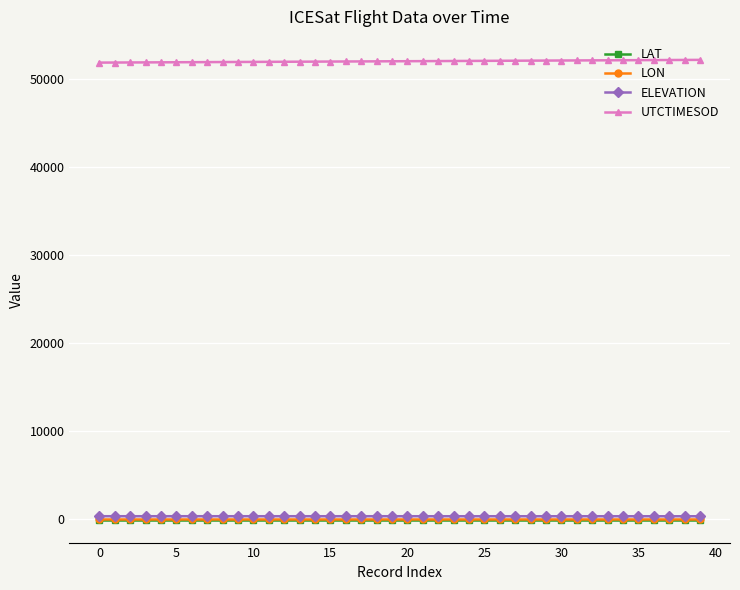

Which series has the largest total across all categories?

UTCTIMESOD